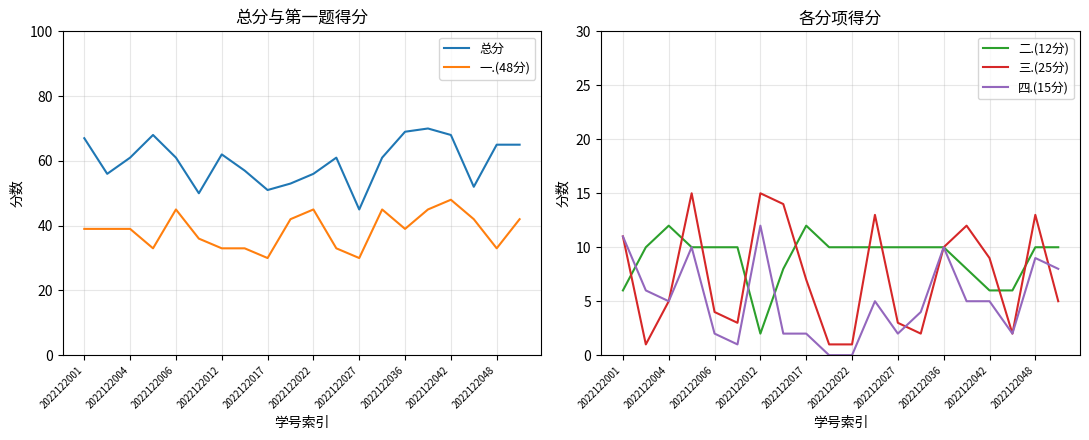

At how many categories does at least one series exceed 0?

20